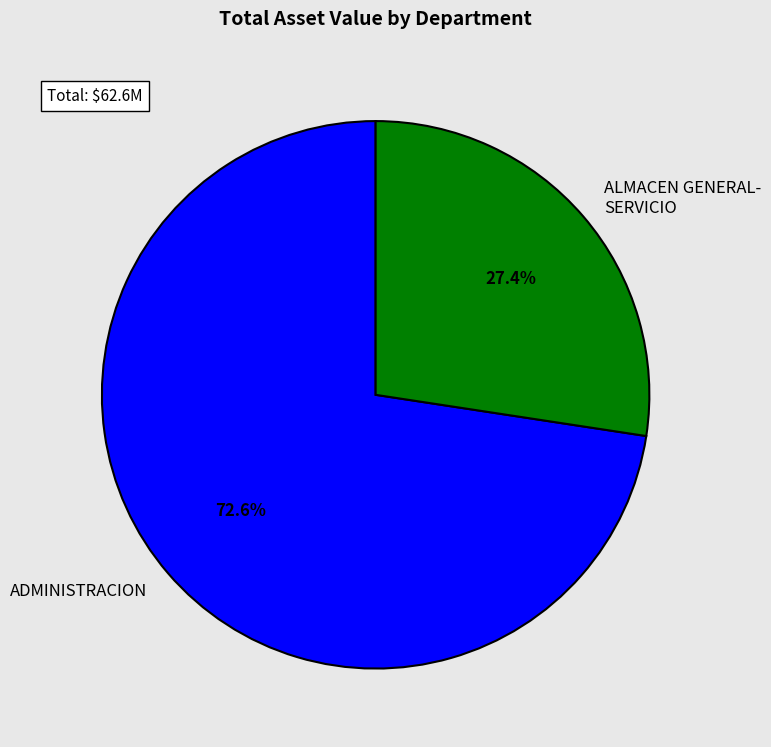

Does any single category account for the majority?

Yes